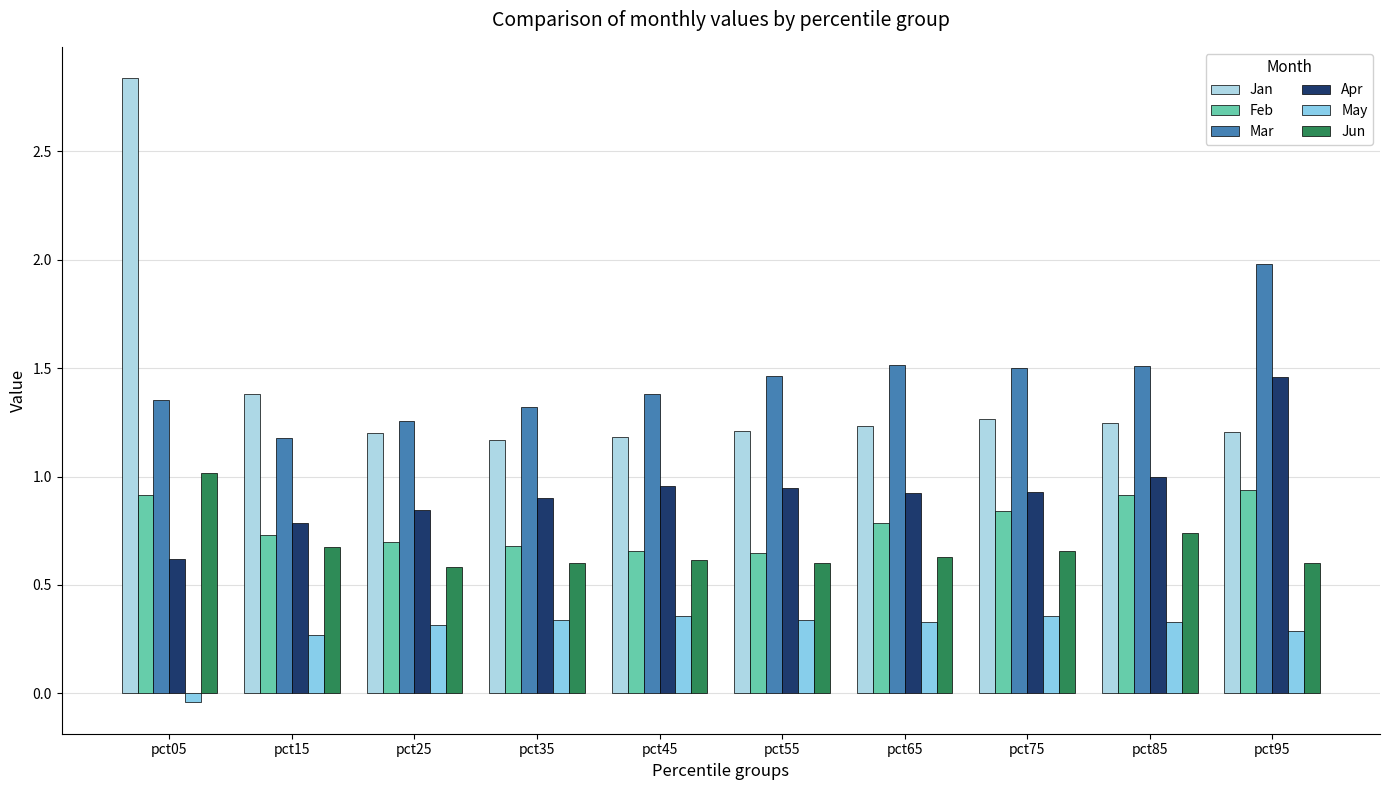

What is the value of the Mar bar at the 7th from the left?

1.5